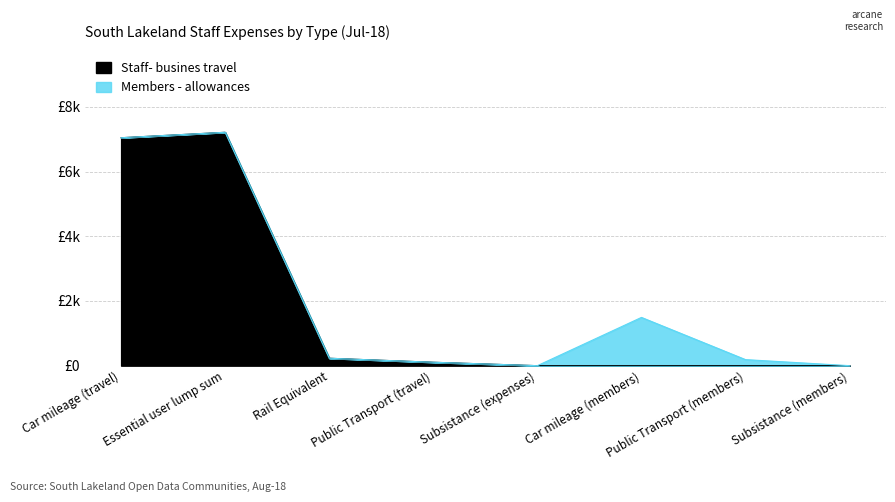

The chart shows a value of 0.0 at Public Transport (members). True or false?

True